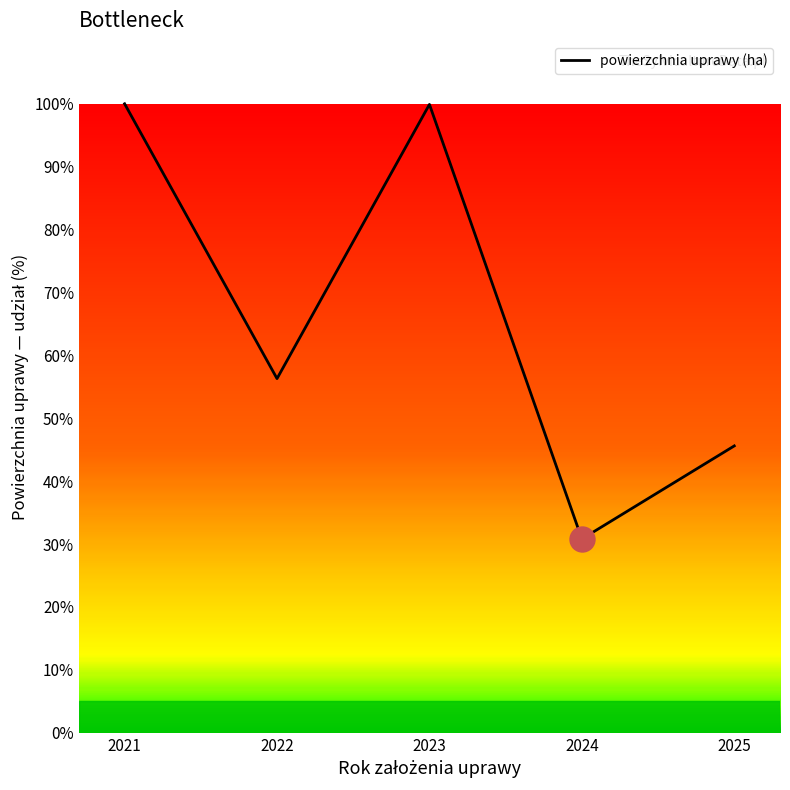

What is the sum of the values at 2025 and 2023?

145.5